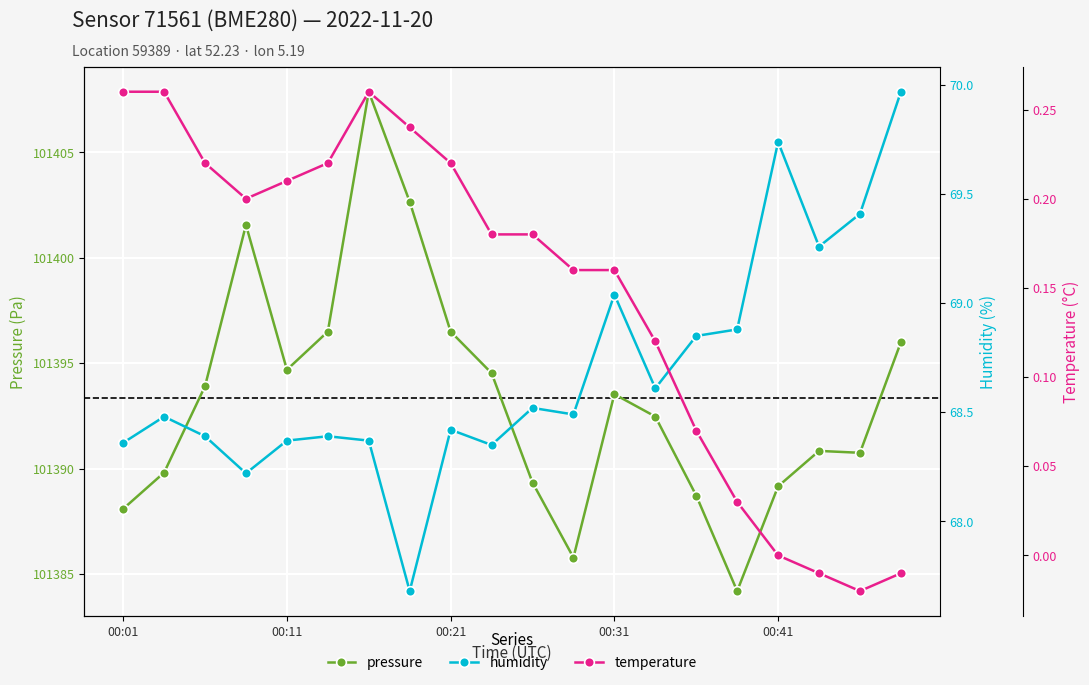

What is the maximum value for humidity?

70.0